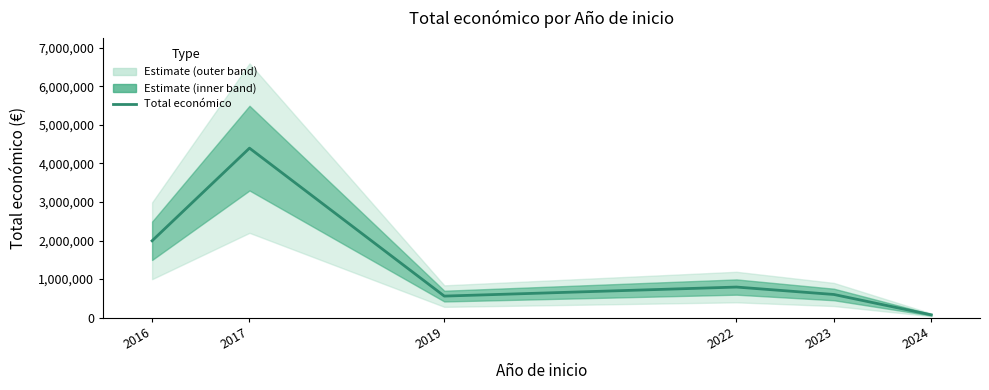

True or false: the data shows 599970 at 2023.

True